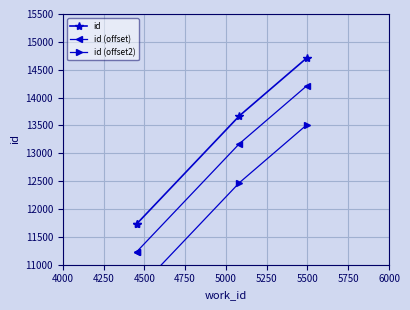

At 4000, list the series in order from largest to smallest.

id, id (offset), id (offset2)